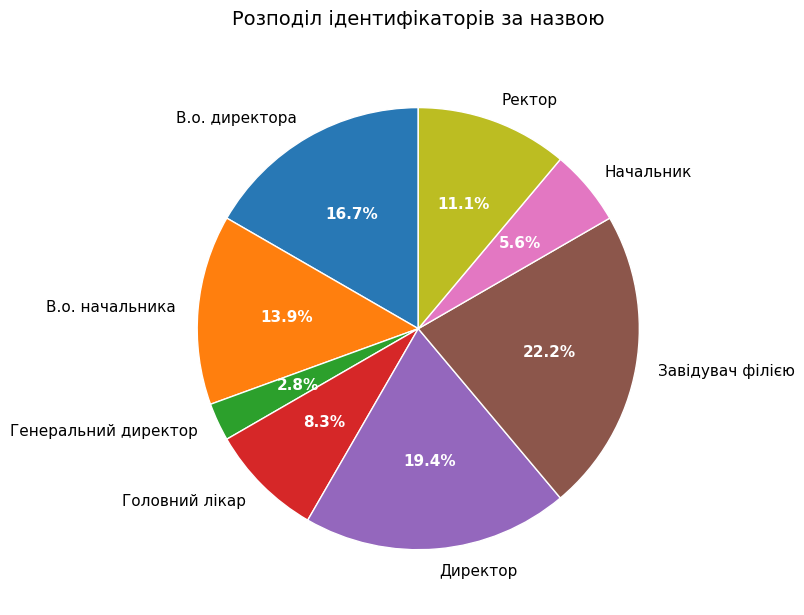

True or false: В.о. начальника accounts for 14% of the total.

True